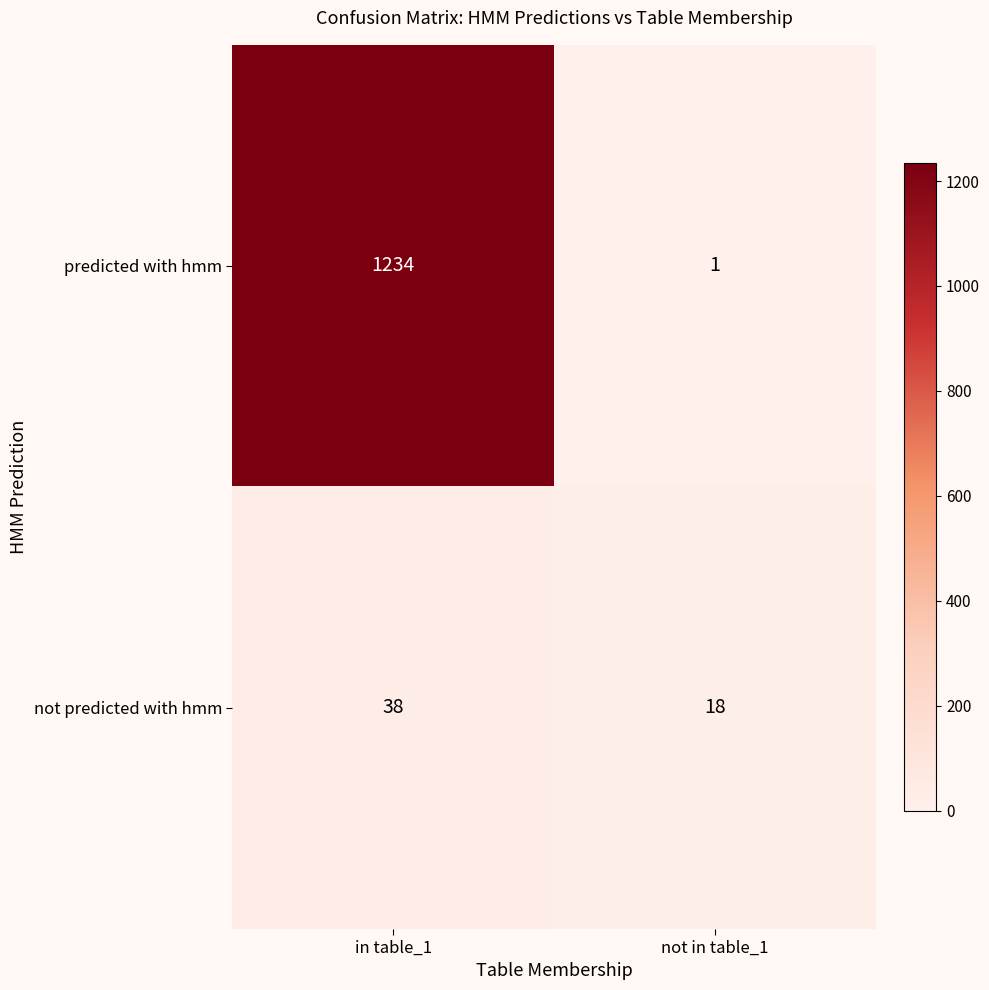

List the series in order of their overall mean, lowest first.

not predicted with hmm, predicted with hmm